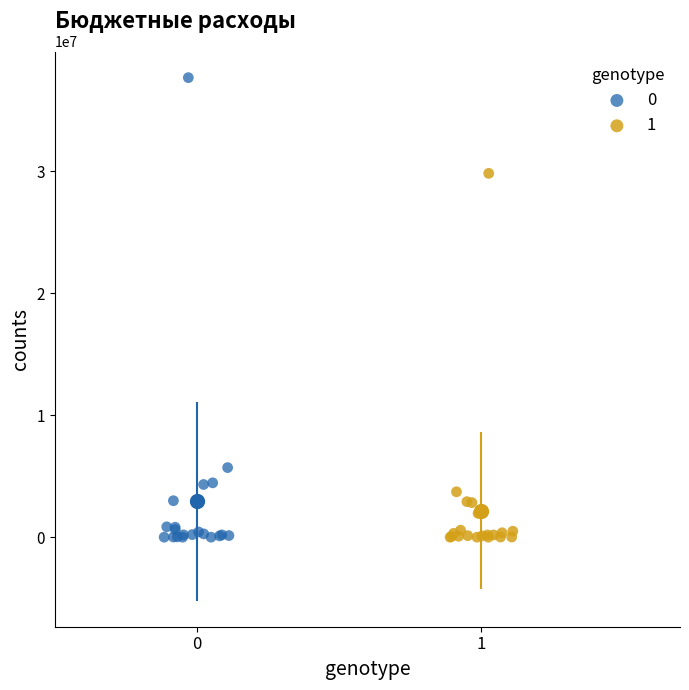

What are all the series names shown in the legend?

0, 1